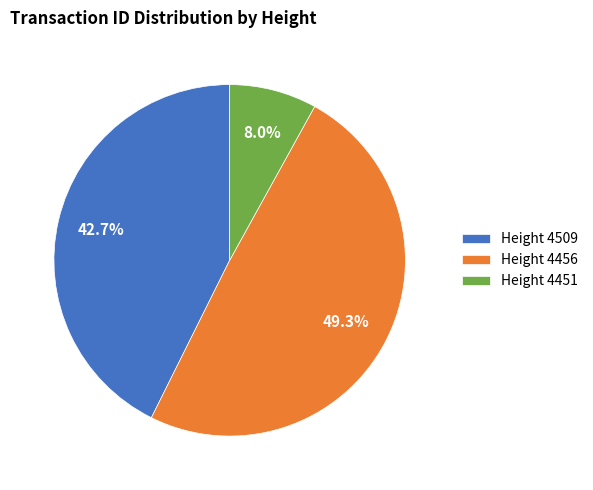

Do Height 4509 and Height 4456 together represent more than half of the pie?

Yes